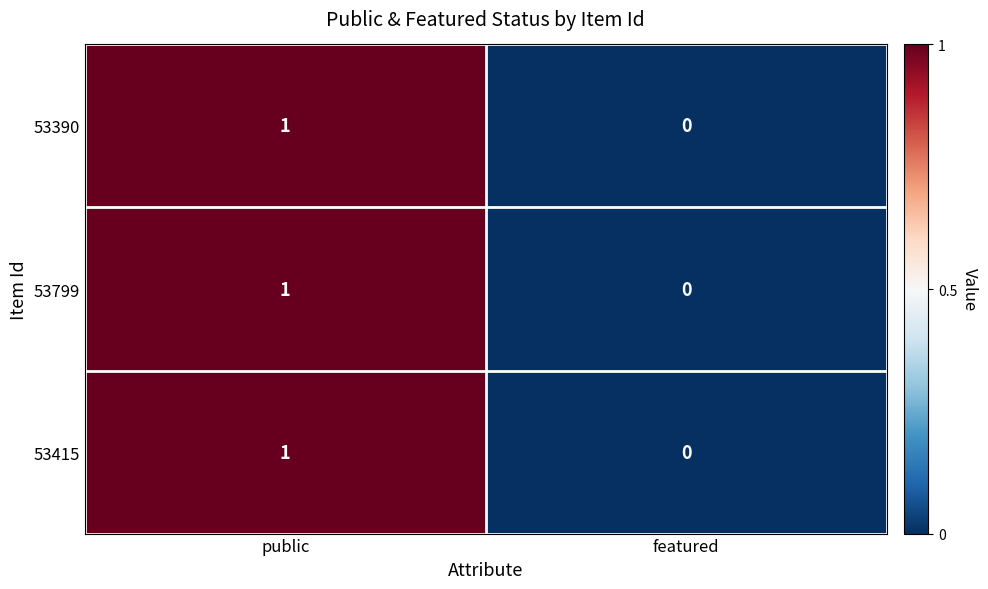

At which category is the sum across all series the highest?

public